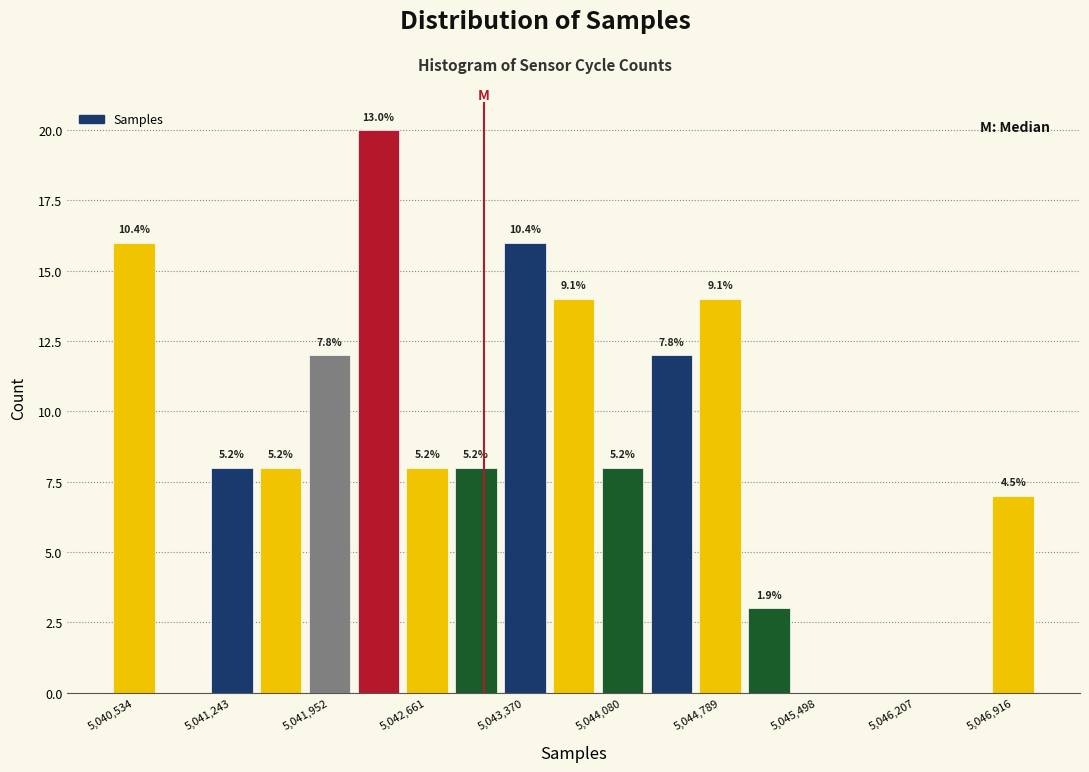

Around what value on the x-axis is the tallest bar? Give the approximate position of its centre, as read against the axis.

5042300